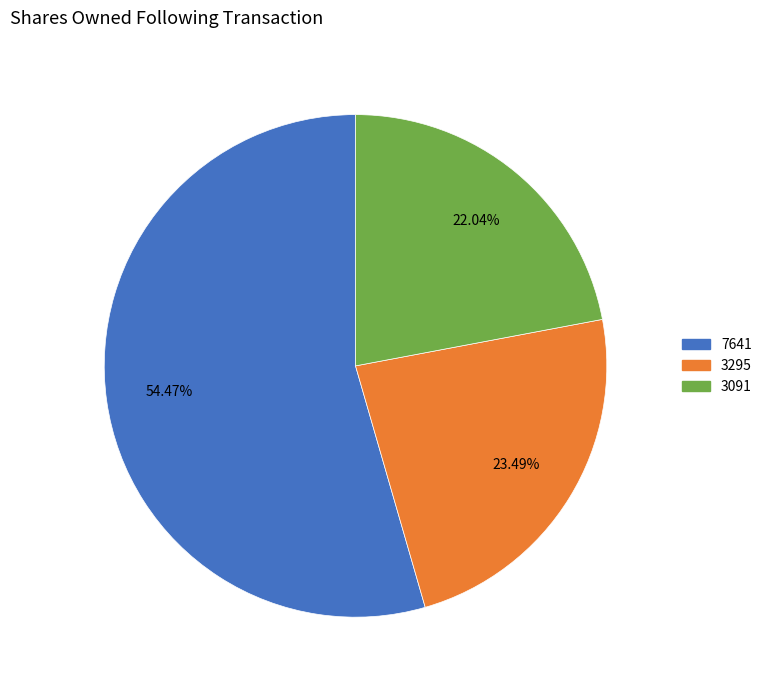

Do 3295 and 3091 together represent more than half of the pie?

No